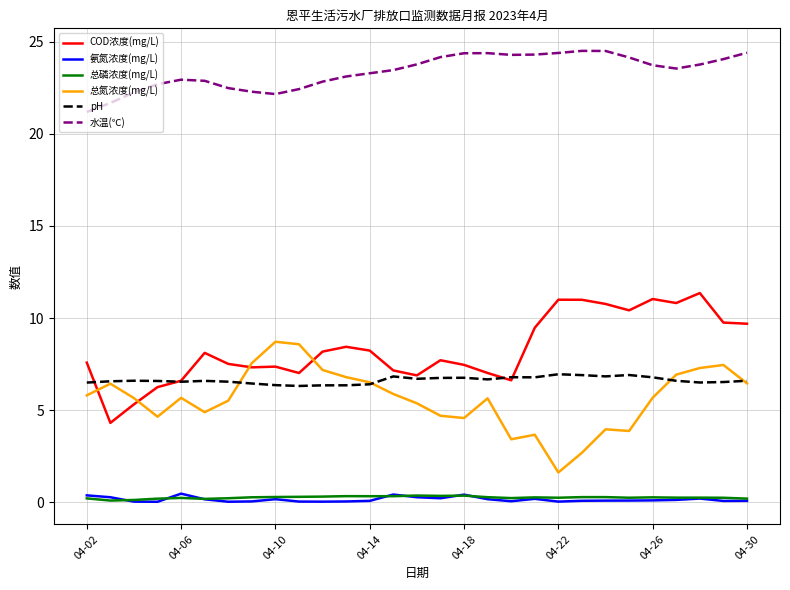

What is the greatest value displayed?

24.5